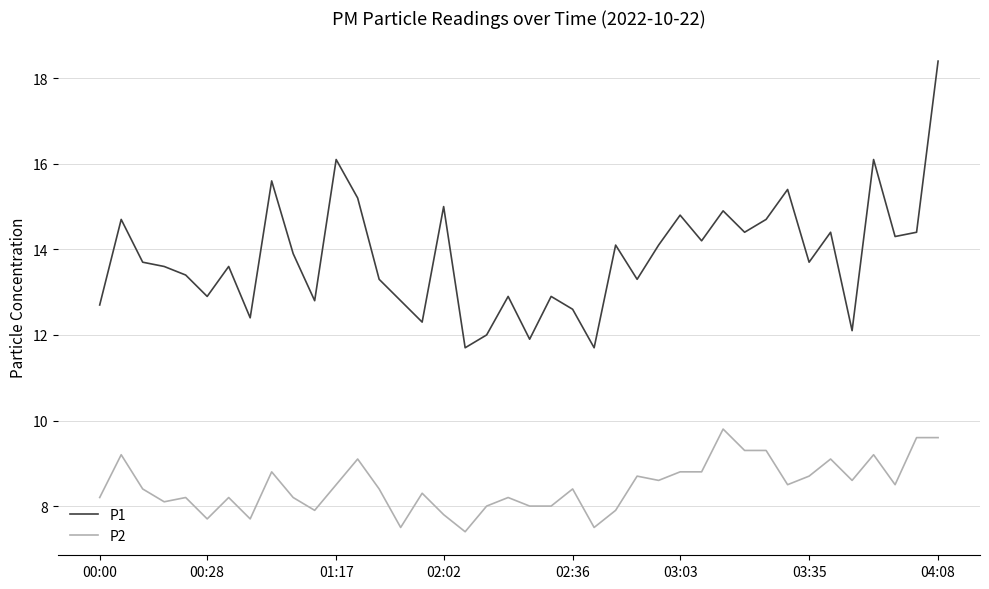

Rank the series by their maximum value, from lowest to highest.

P2, P1